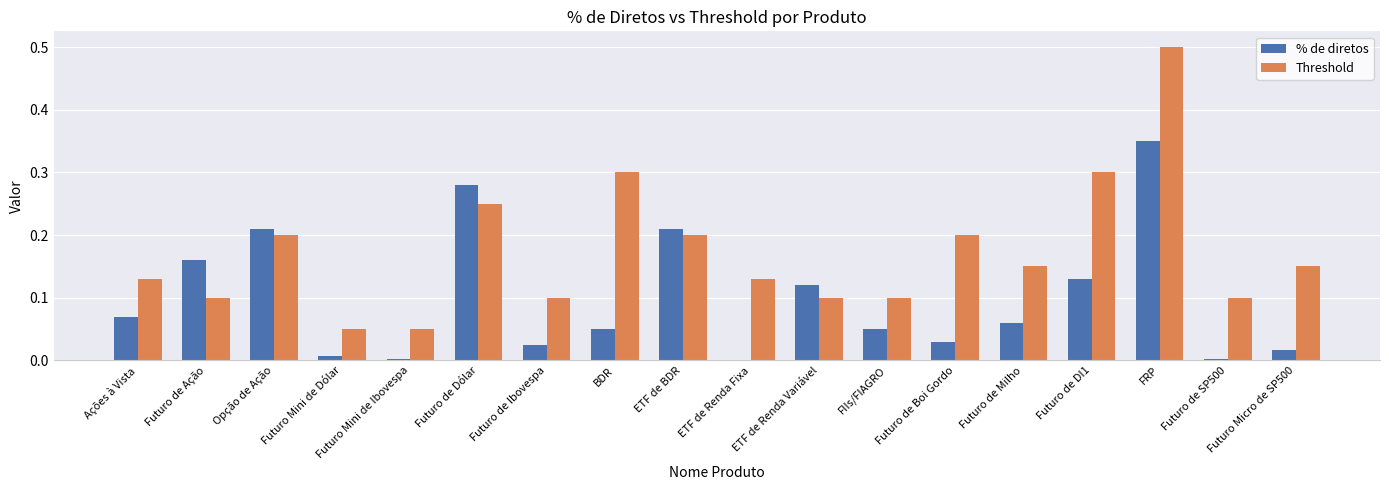

Is the value of % de diretos at BDR greater than the value of Threshold at Opção de Ação?

No